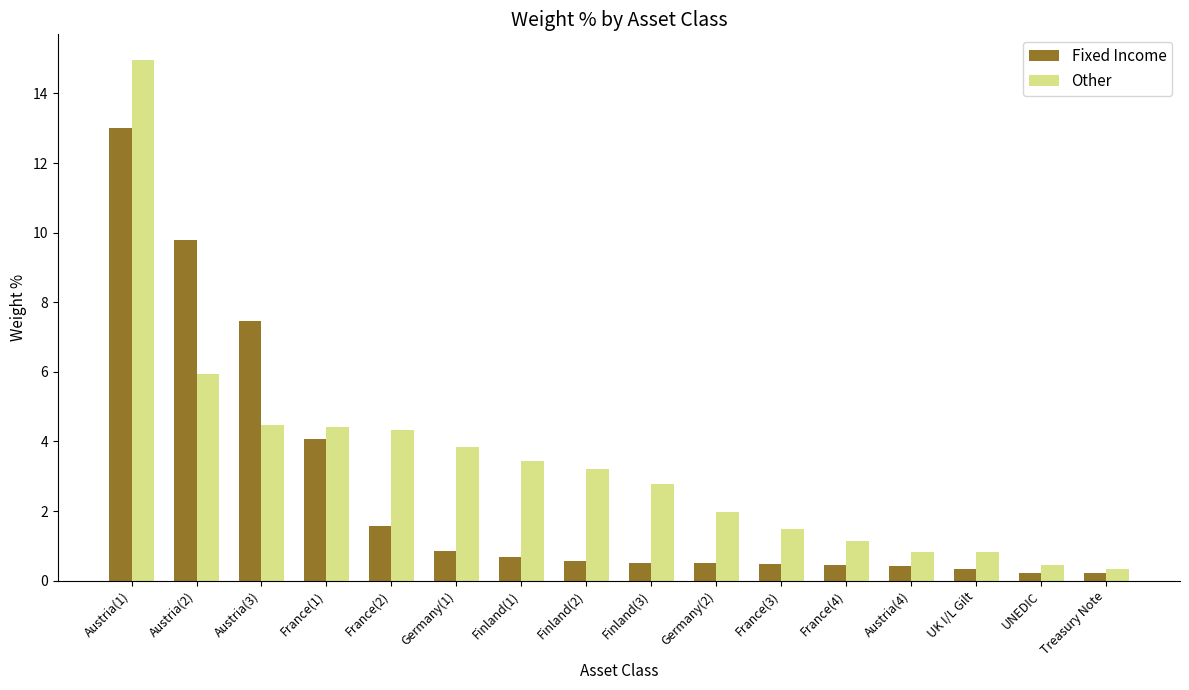

How many categories are shown in the chart?

16